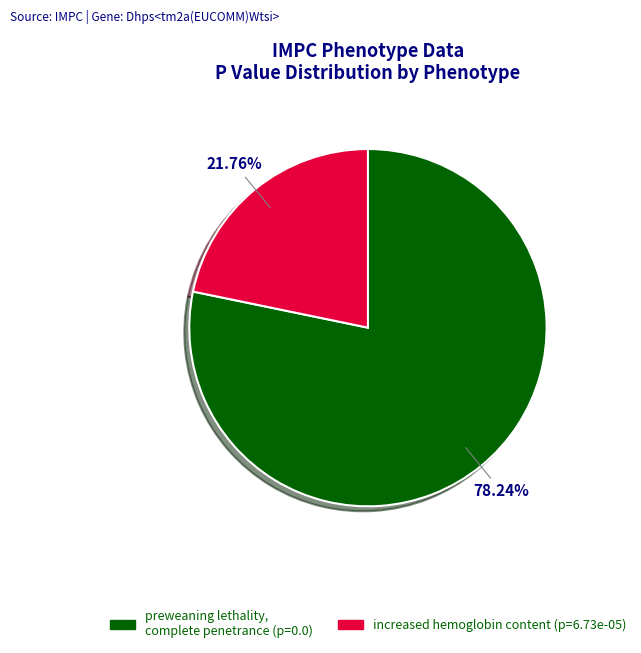

To the nearest percent, what portion does increased hemoglobin content represent?

22%